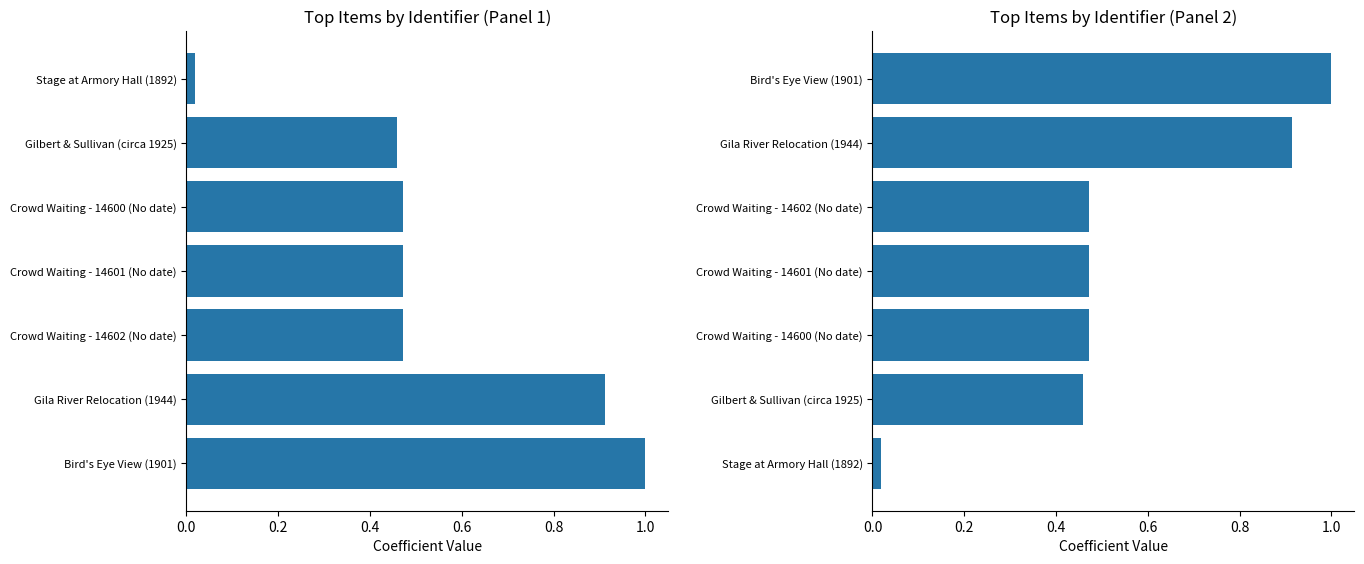

Are the bars horizontal?

Yes